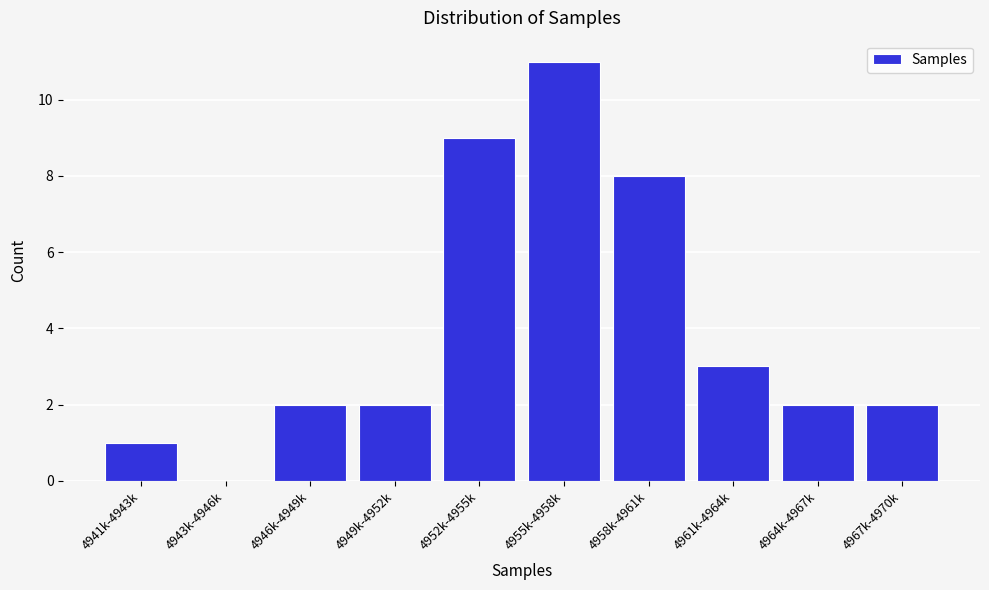

Reading left to right, extract all data points from this chart.

4941k-4943k=1	4943k-4946k=0	4946k-4949k=2	4949k-4952k=2	4952k-4955k=9	4955k-4958k=11	4958k-4961k=8	4961k-4964k=3	4964k-4967k=2	4967k-4970k=2